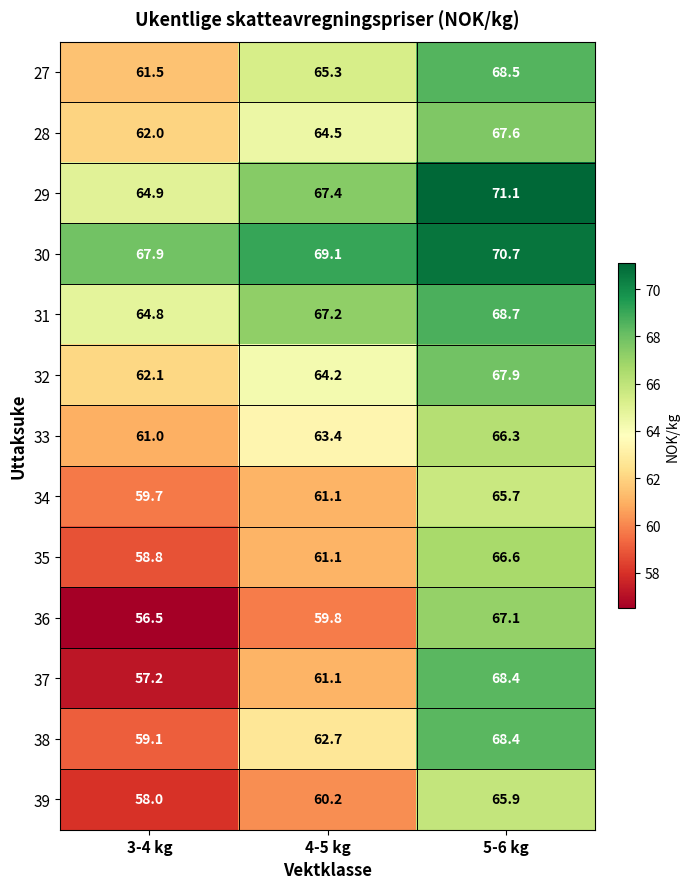

What is the spread (max minus min) of values at 5-6 kg?

5.4